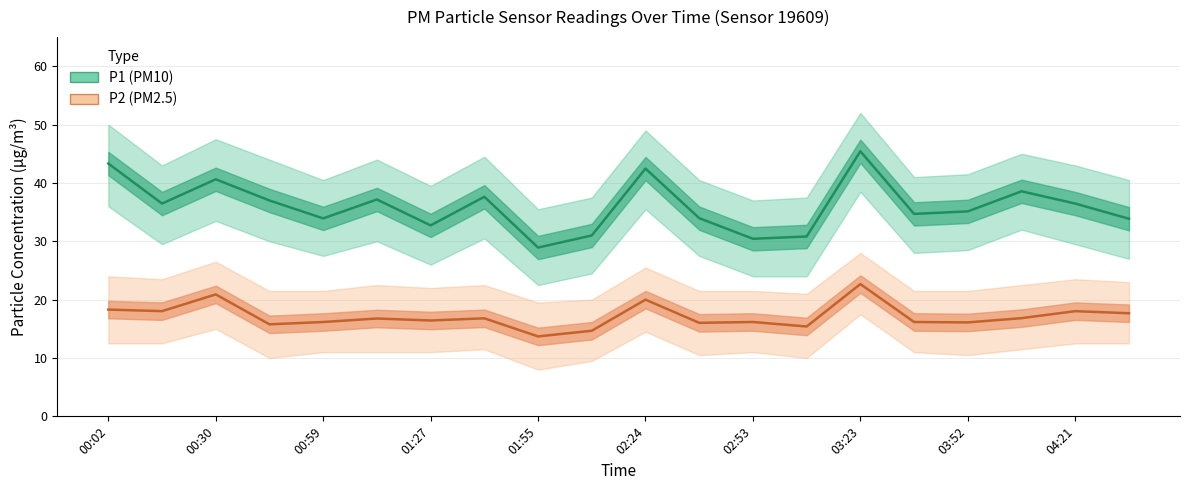

What is the highest value of the P2 (PM2.5) series?

22.7